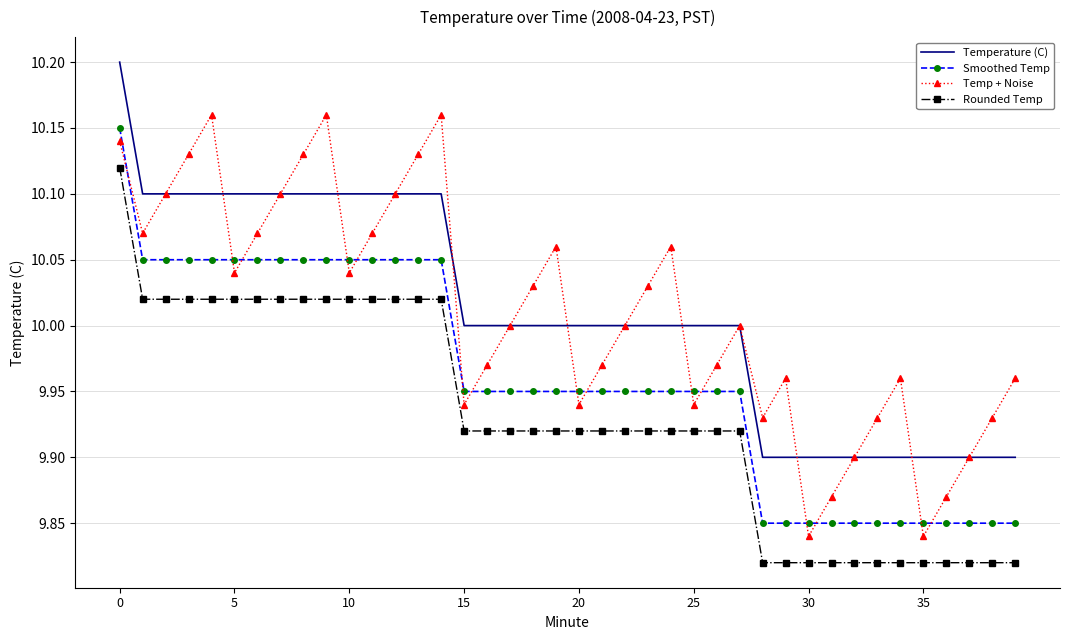

True or false: Temperature (C) and Smoothed Temp intersect in this chart.

False